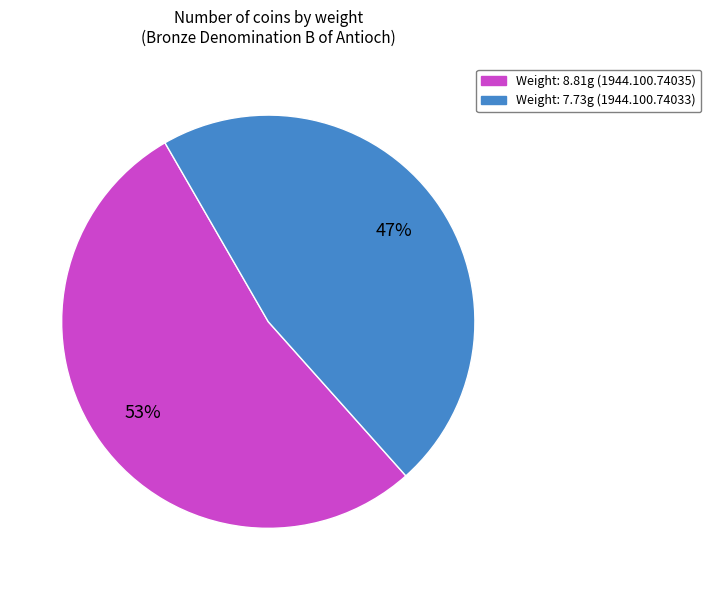

Is there a majority slice in this chart?

Yes